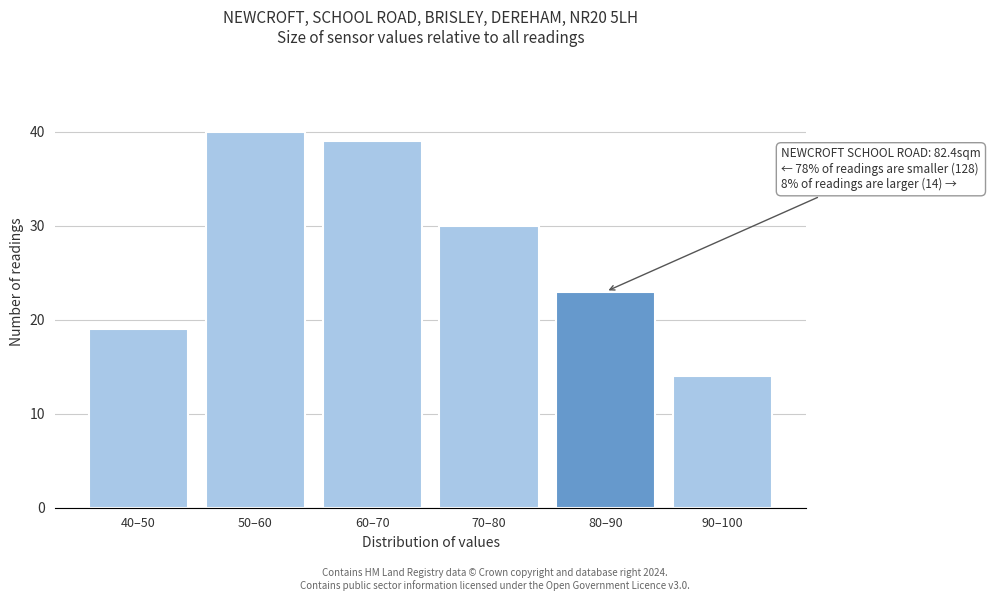

Reading right to left, extract all data points from this chart.

14	23	30	39	40	19